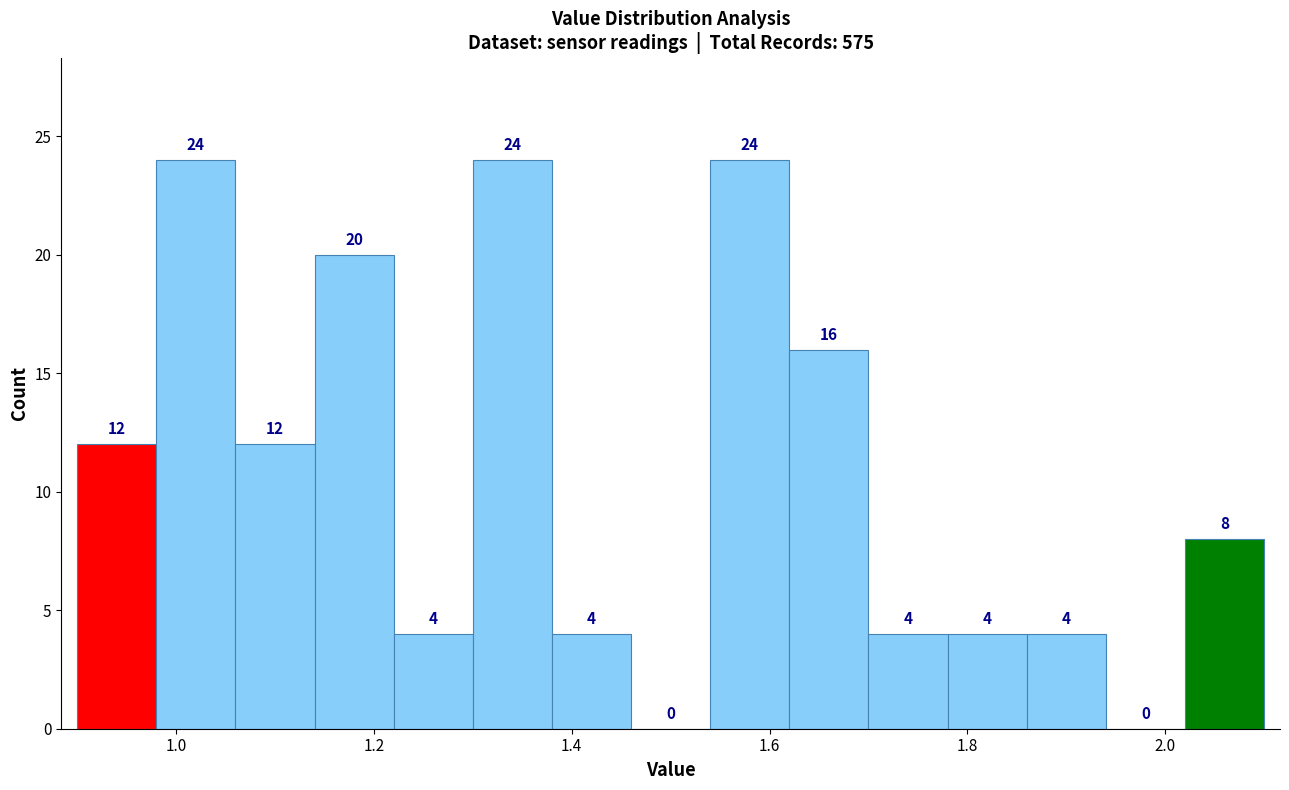

What is the height of the bar covering 1.70 to 1.78 on the x-axis?

4